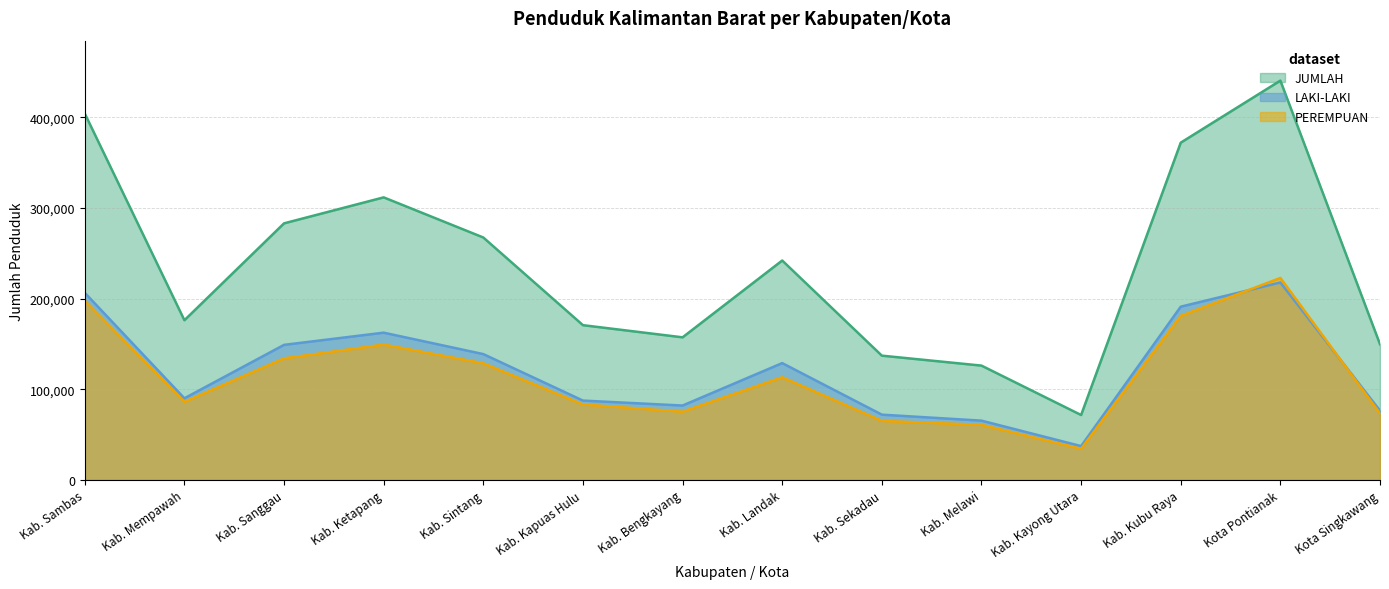

At which label does LAKI-LAKI reach its peak?

Kota Pontianak